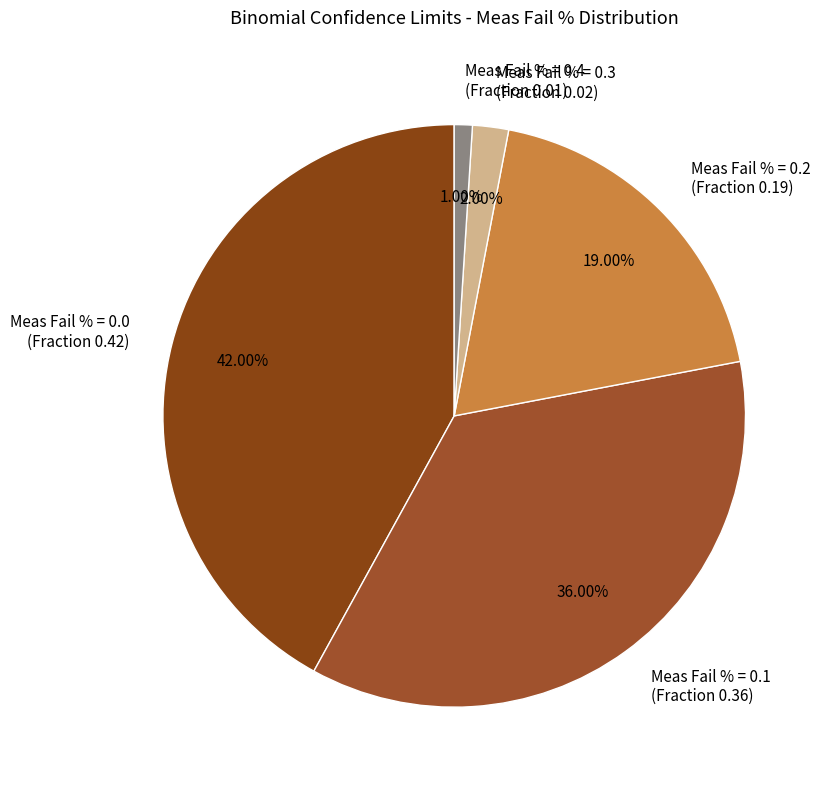

Count the number of slices in the pie.

5